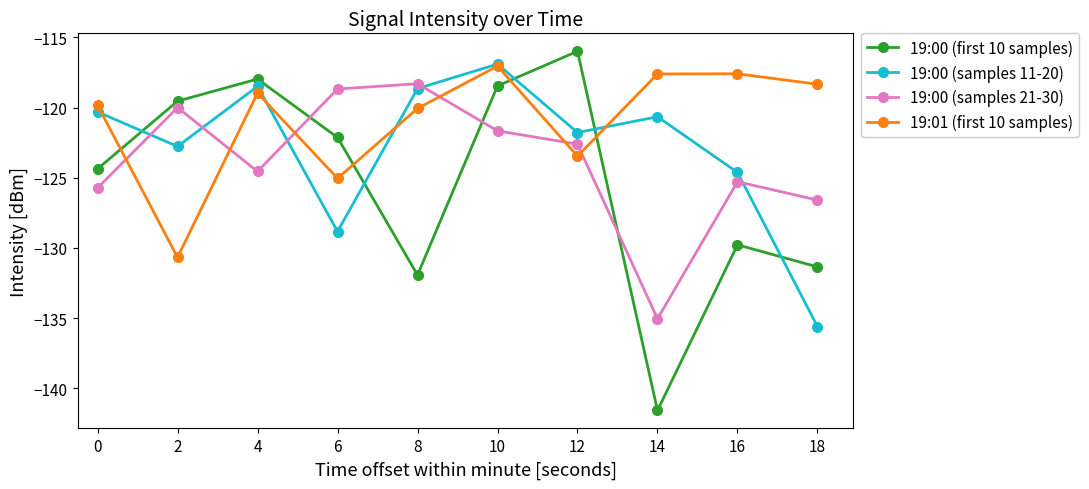

Which series has the largest total across all categories?

19:01 (first 10 samples)